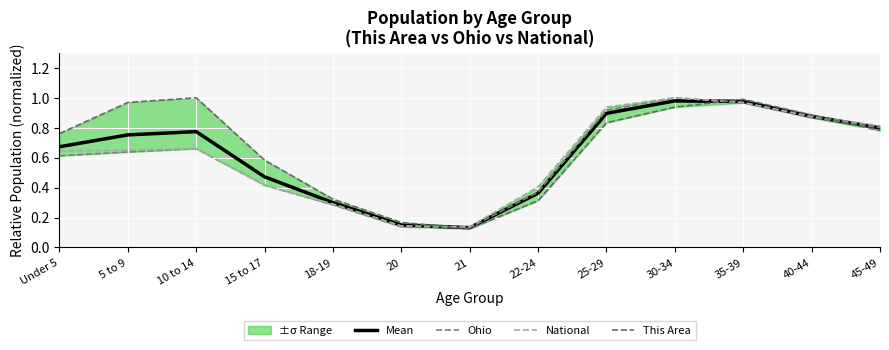

Which series has the largest total across all categories?

This Area